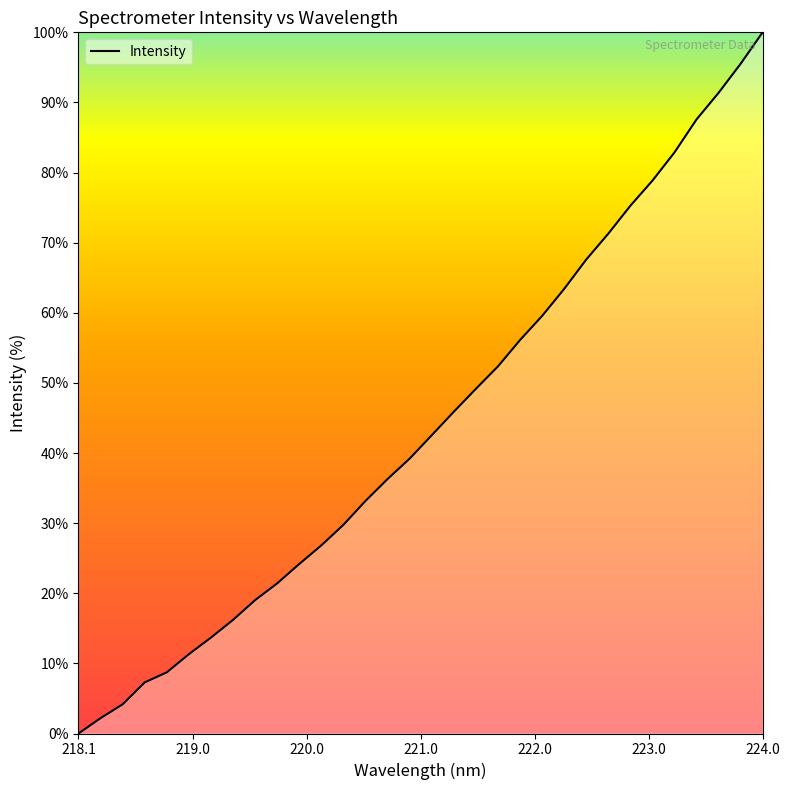

What is the greatest value displayed?

100.0